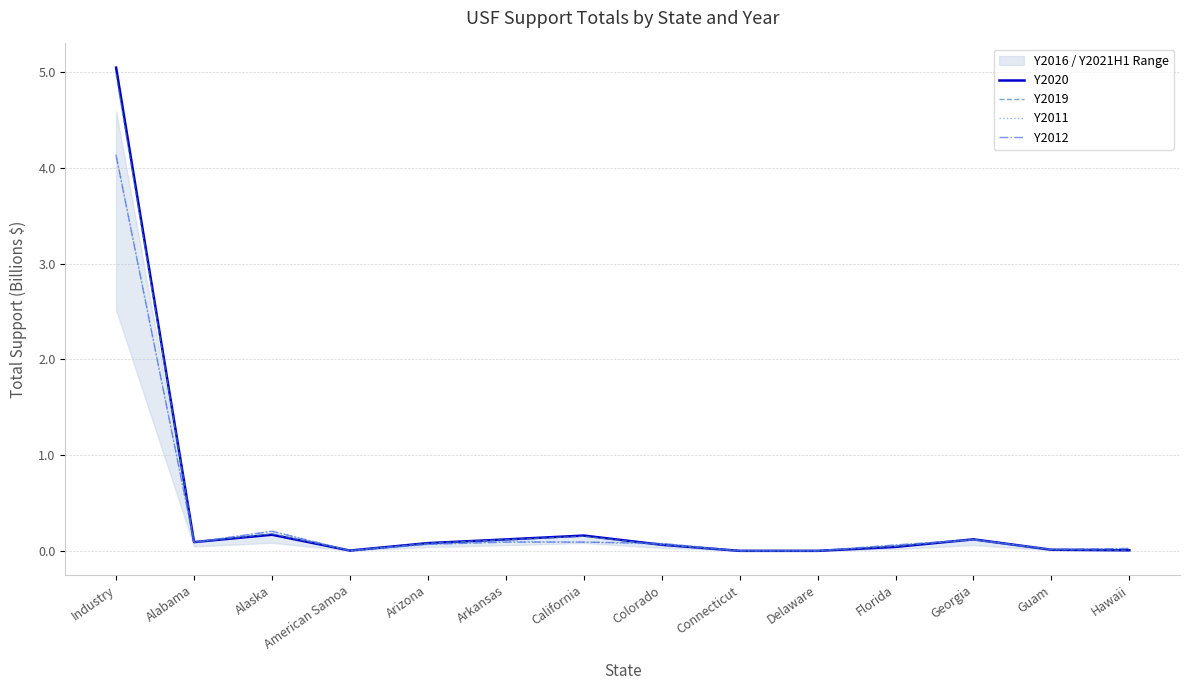

What is the average value of the Y2012 series?

0.4